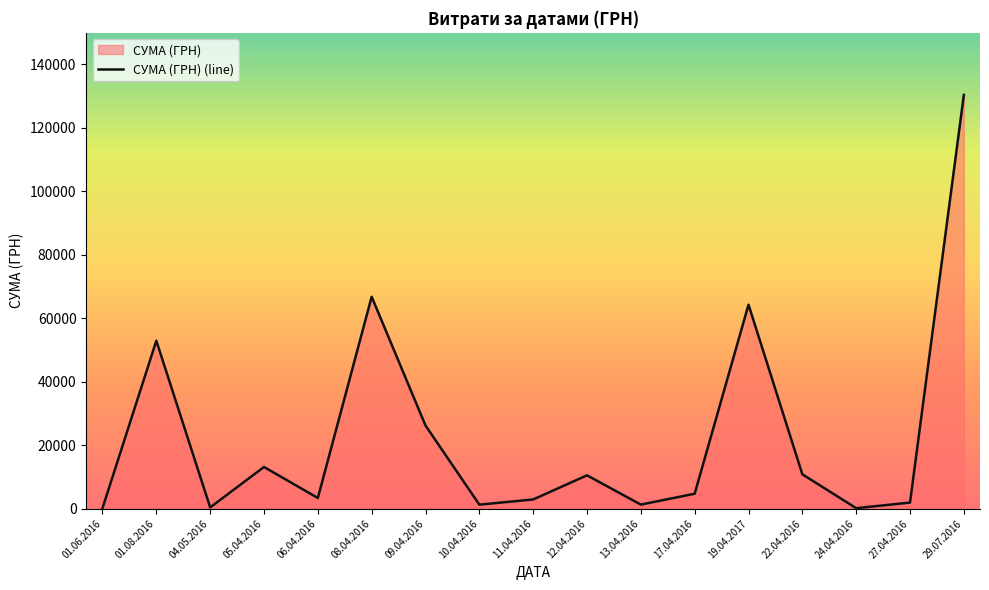

The value at 08.04.2016 is 45504.1. True or false?

False